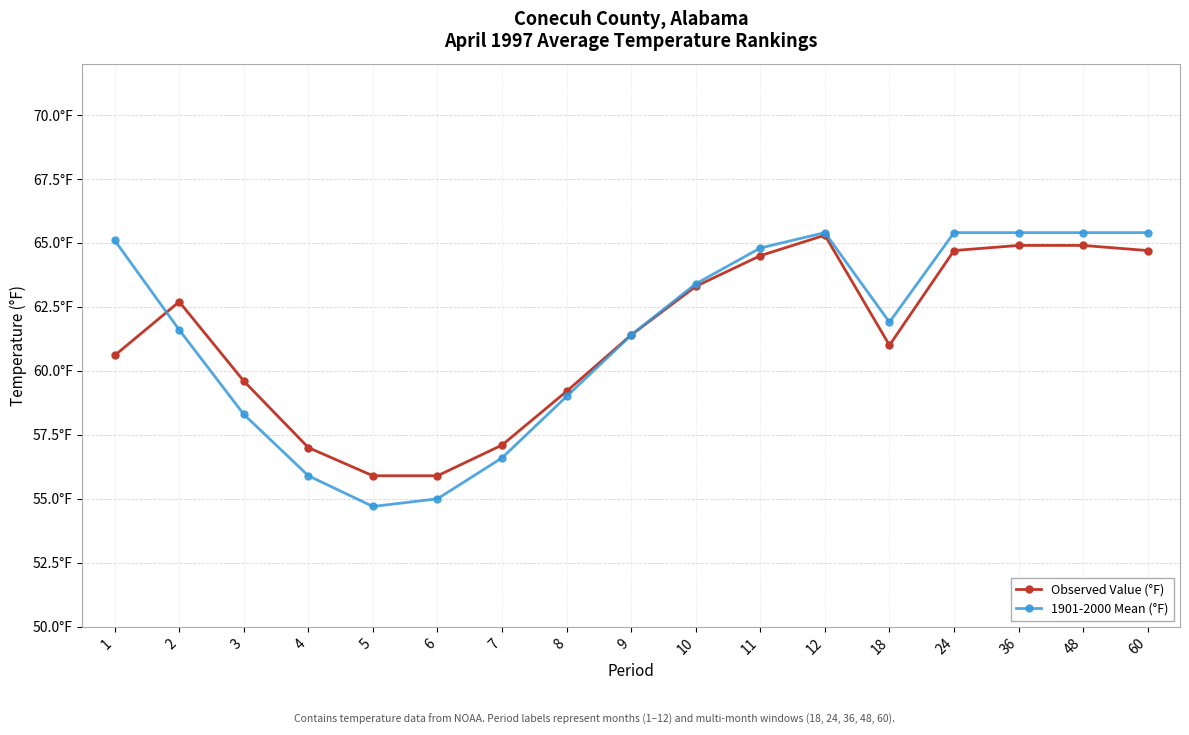

At which label is Observed Value (°F) closest to 60?

3